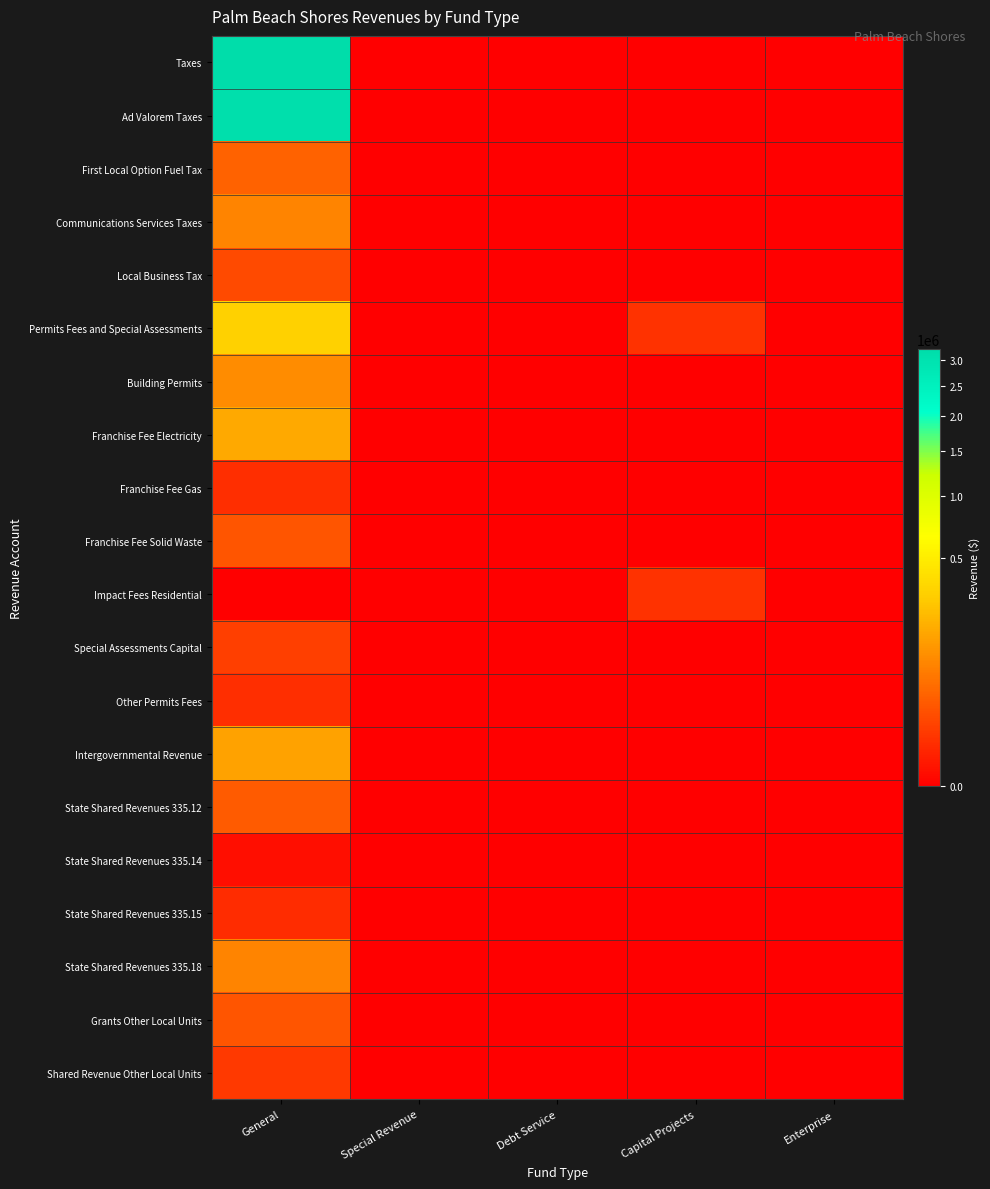

How many series are shown in this chart?

20